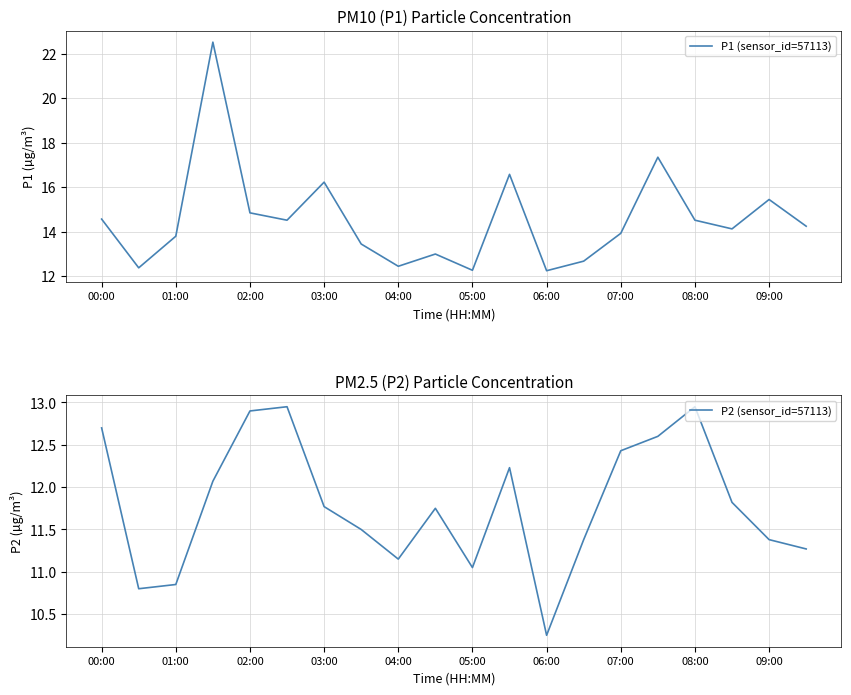

The value of P2 (sensor_id=57113) at 08:00 is 8.9. True or false?

False